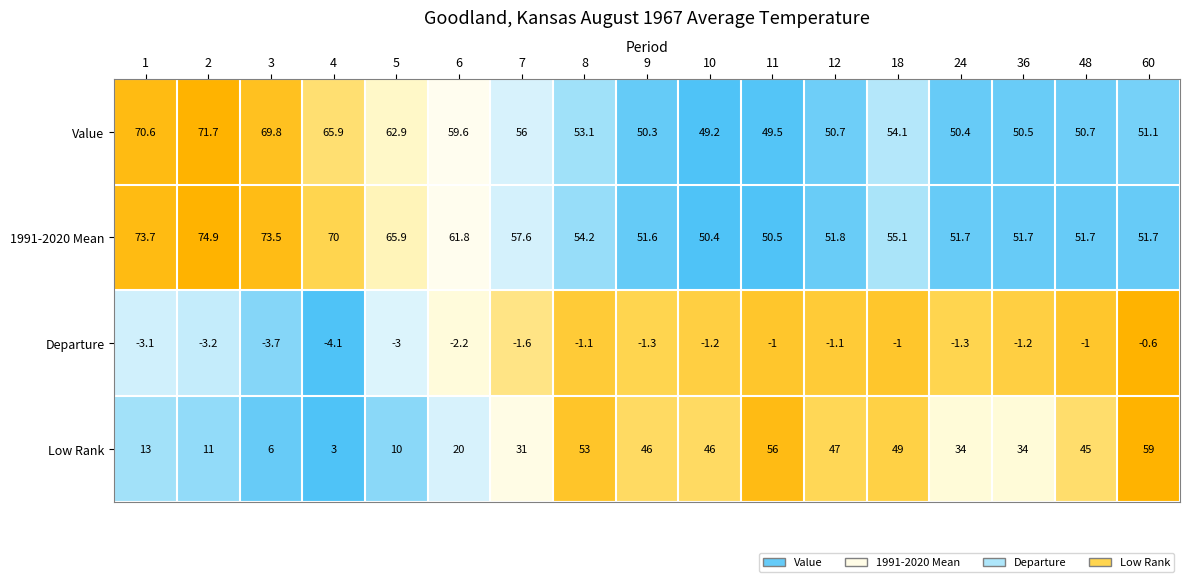

Rank the series by their maximum value, from highest to lowest.

1991-2020 Mean, Value, Low Rank, Departure